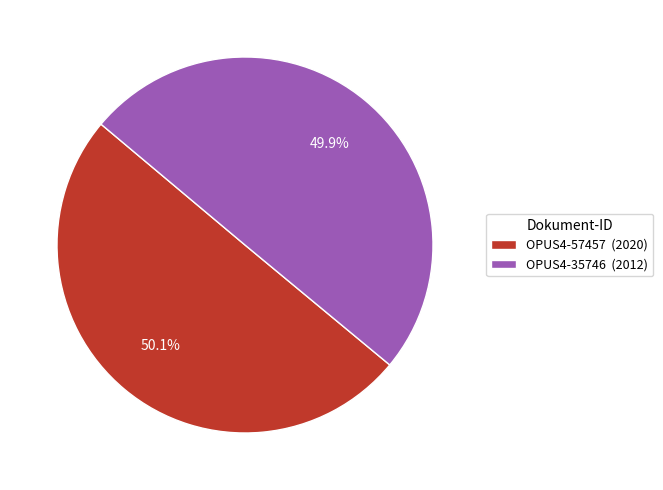

Count the number of slices in the pie.

2